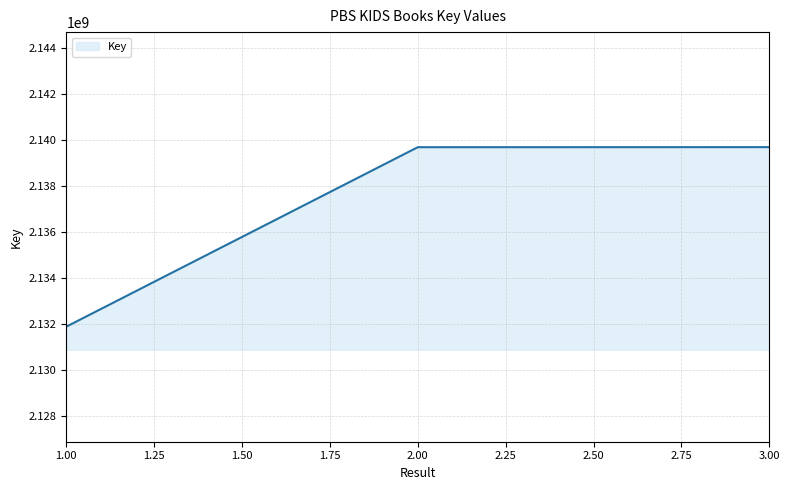

Does the chart display data point markers on the line(s)?

No